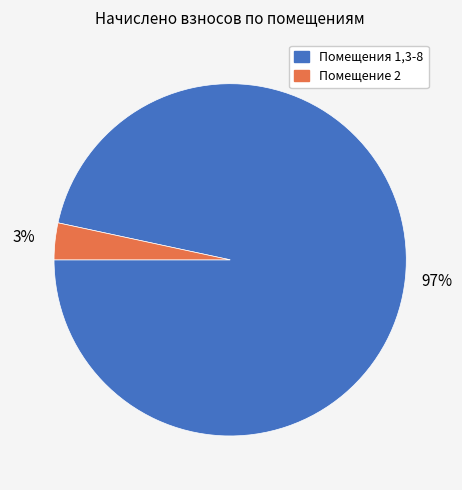

Is there a majority slice in this chart?

Yes